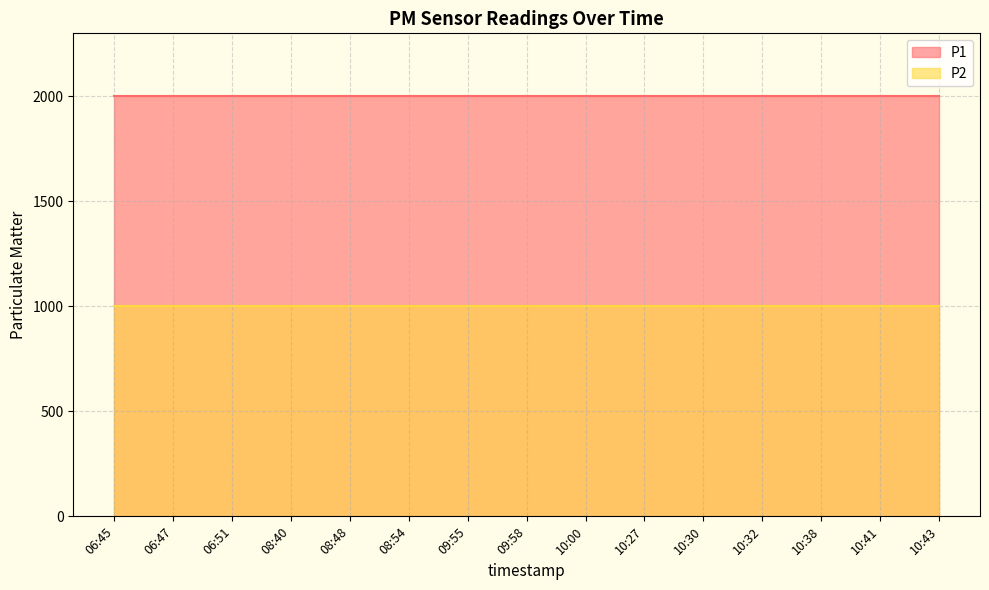

Does the chart have visible grid lines?

Yes